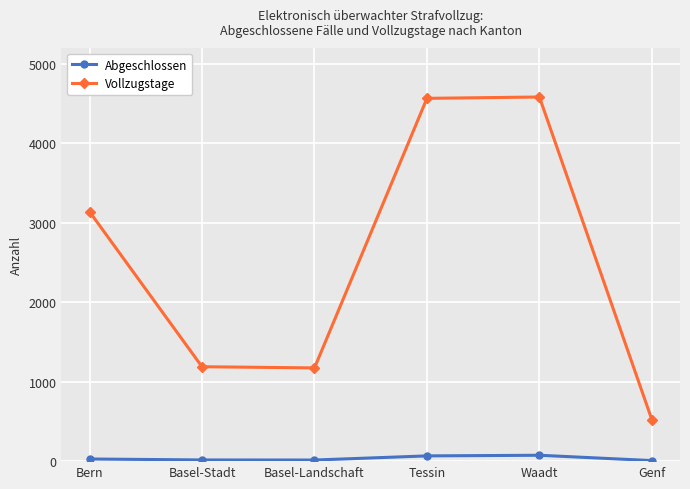

At how many categories does at least one series exceed 1866?

3